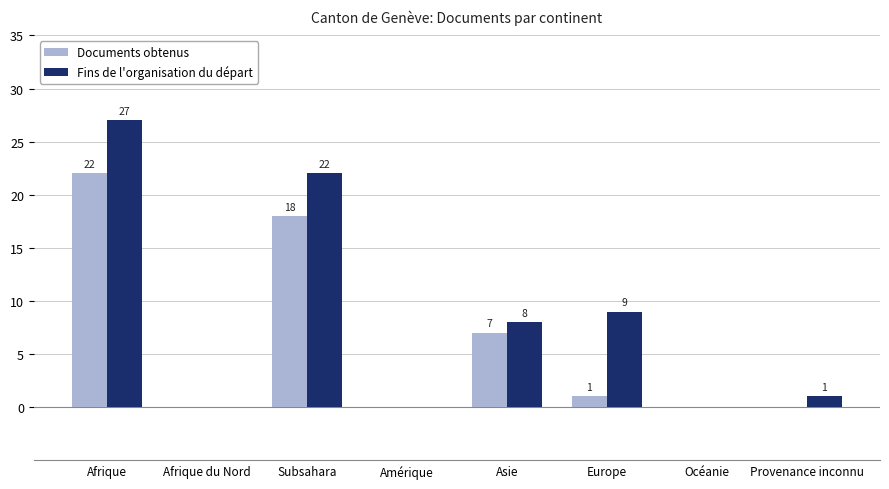

Which series has the largest total across all categories?

Fins de l'organisation du départ